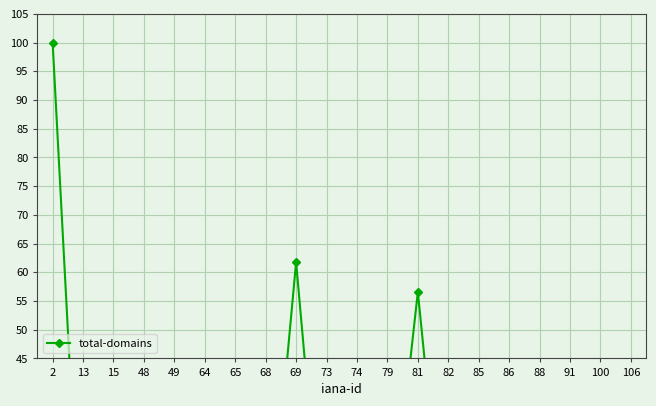

Which category has the lowest value across all series?

13